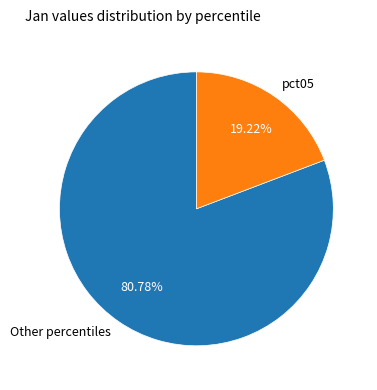

Which category has the biggest portion of the pie?

Other percentiles